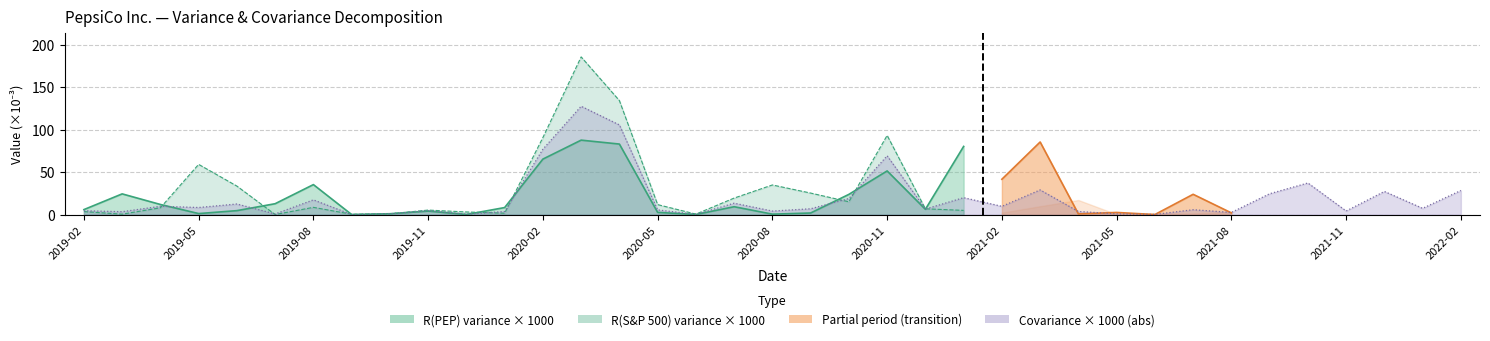

Where is R(S&P 500) variance × 1000 nearest to the value 92?

2020-11